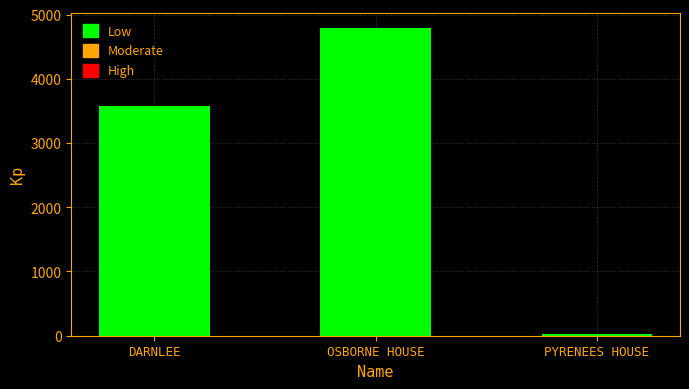

Reading left to right, what are all the values shown in this chart?

DARNLEE=3570	OSBORNE HOUSE=4789	PYRENEES HOUSE=27